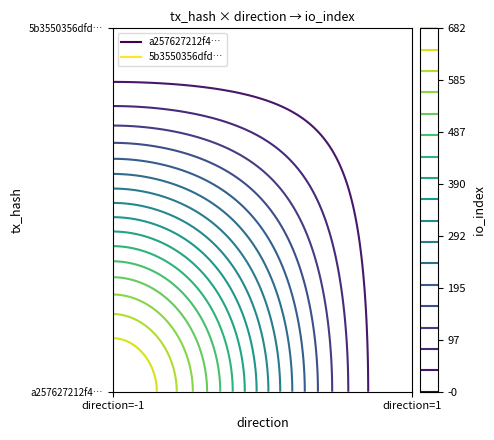

The a257627212f497098ae8d6439ab4f9756dbaf03 series shows -1 at direction. True or false?

False